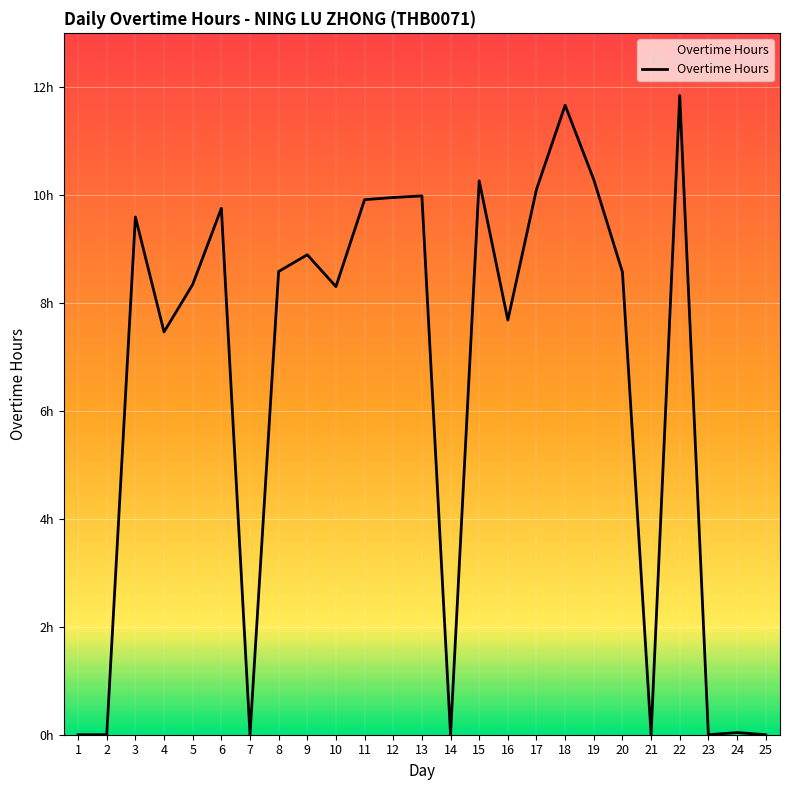

Does the chart have visible grid lines?

Yes